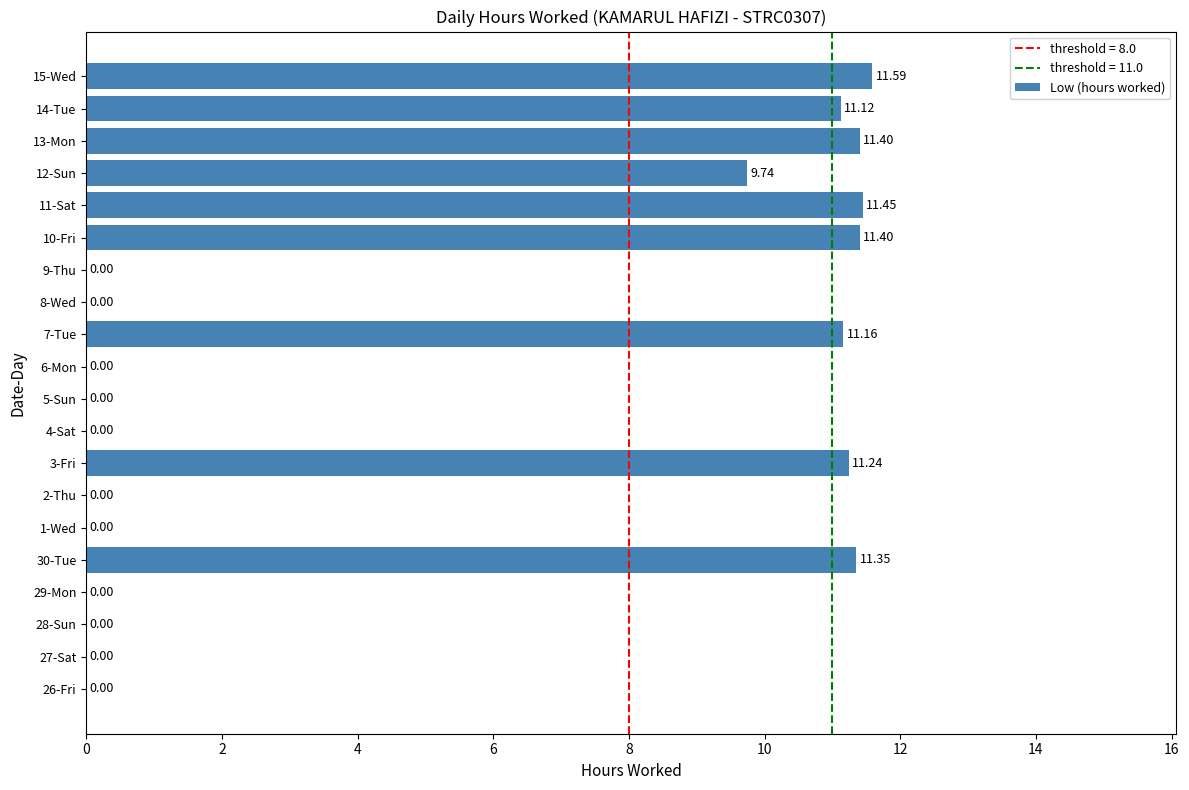

How many data points are above 0?

9